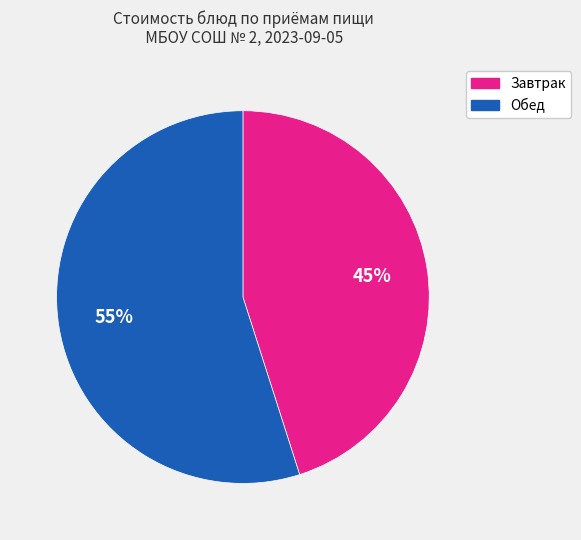

To the nearest percent, what is the difference between the largest and smallest slice percentages?

10%